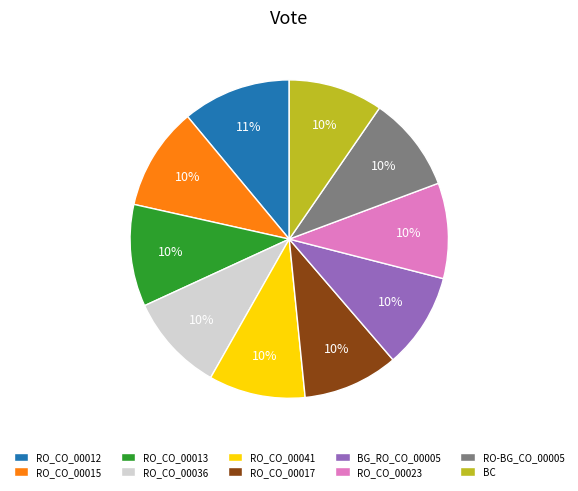

To the nearest percent, what is the difference between the BG_RO_CO_00005 and RO_CO_00012 slice percentages?

1%